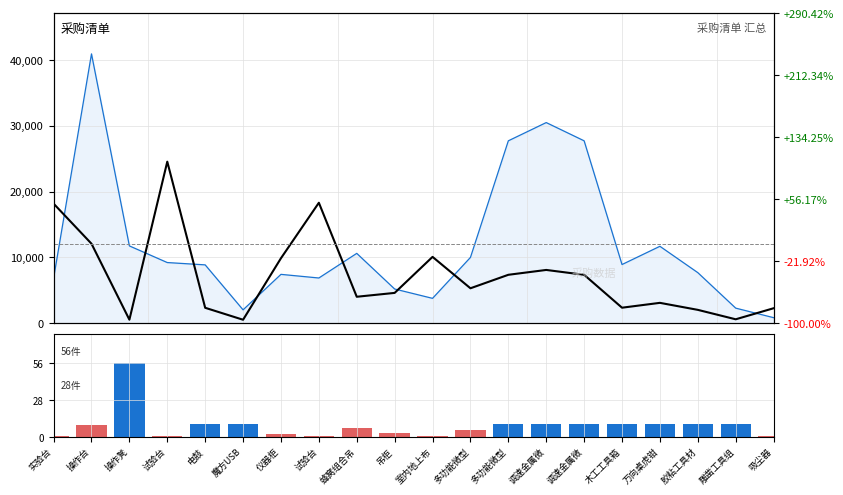

What is the spread (max minus min) of values at 试验台?

24552.8